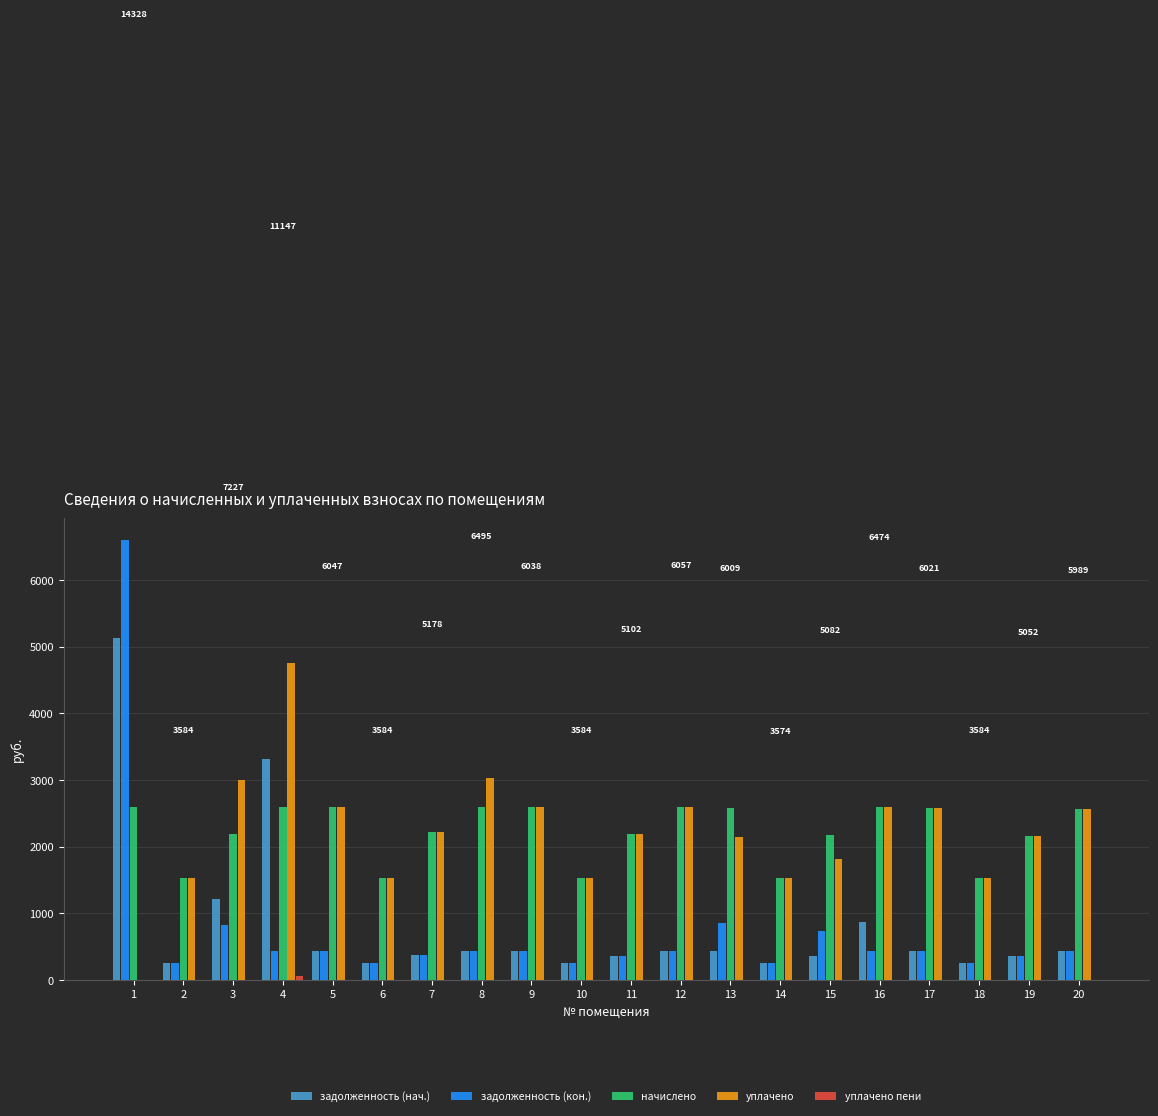

What is the approximate value of уплачено at 12?

2595.8